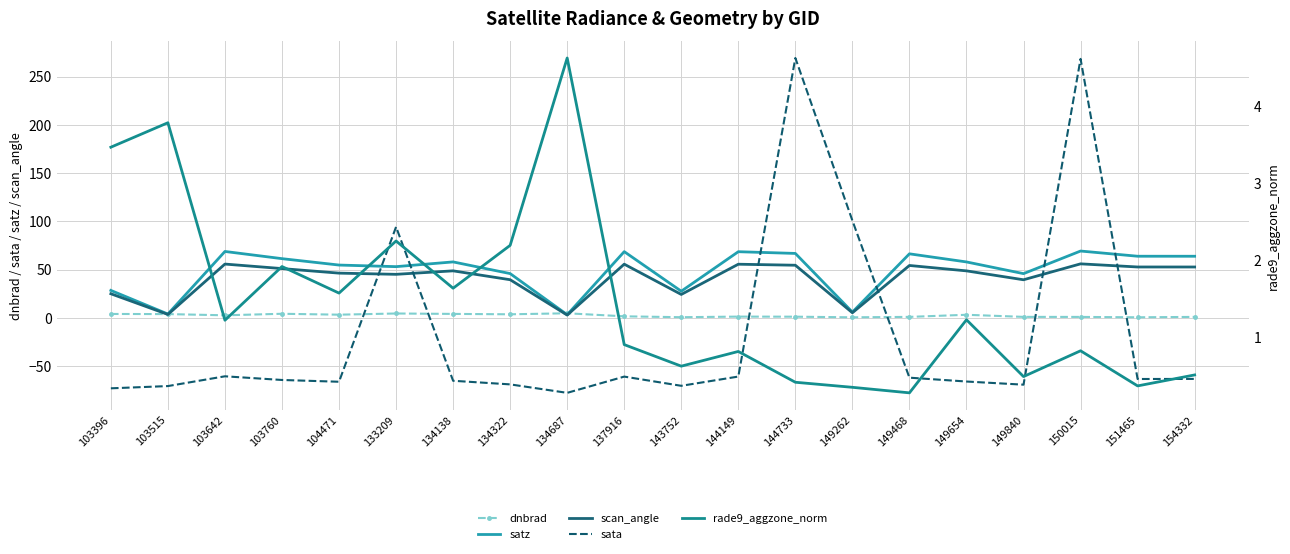

At how many categories does at least one series exceed 243?

2